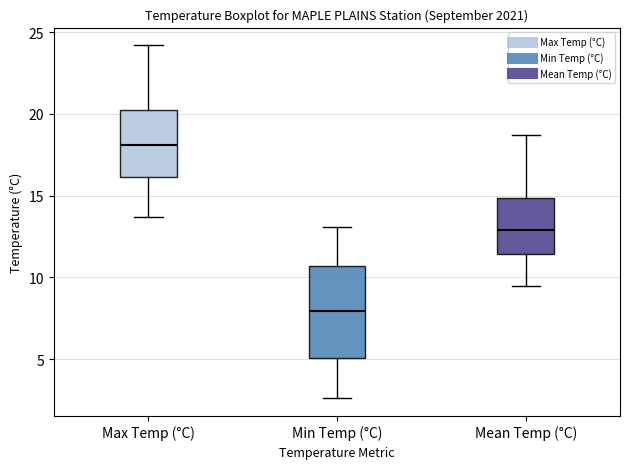

Where is the upper edge of the box for Max Temp (°C) on the y-axis? The values are not printed on the chart, so give them approximately, as read against the axis.

20.5